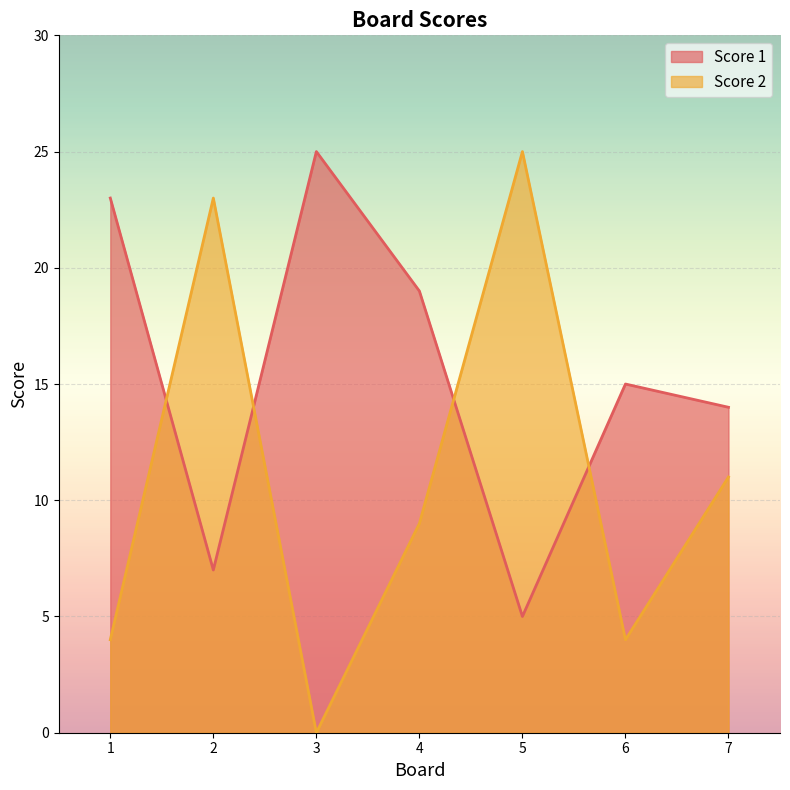

Reading left to right, extract all data points from this chart.

Score 1: 1=23	2=7	3=25	4=19	5=5	6=15	7=14
Score 2: 1=4	2=23	3=0	4=9	5=25	6=4	7=11